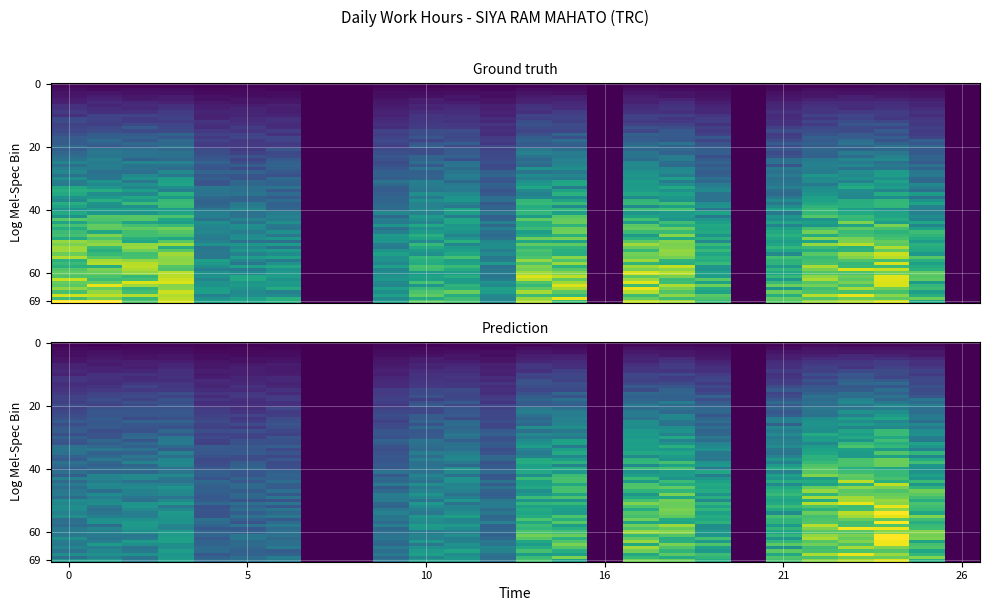

What is the difference between the maximum and minimum values?

13.3